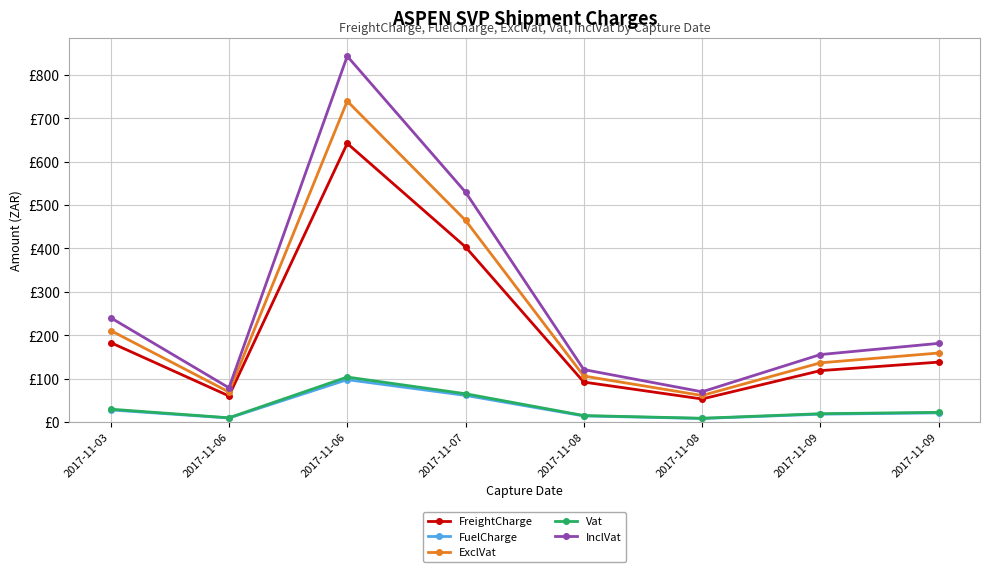

Rank the series at 2017-11-03 from highest to lowest value.

InclVat, ExclVat, FreightCharge, Vat, FuelCharge